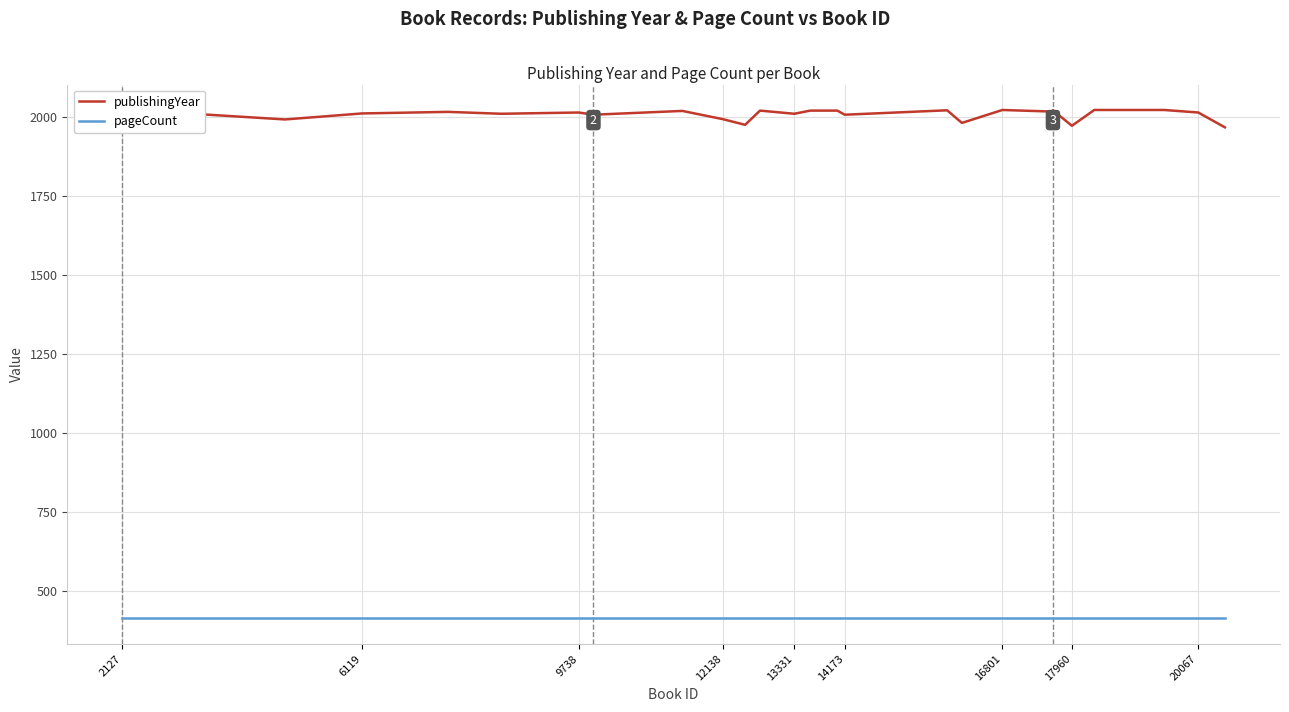

Which series has the widest spread of values?

publishingYear